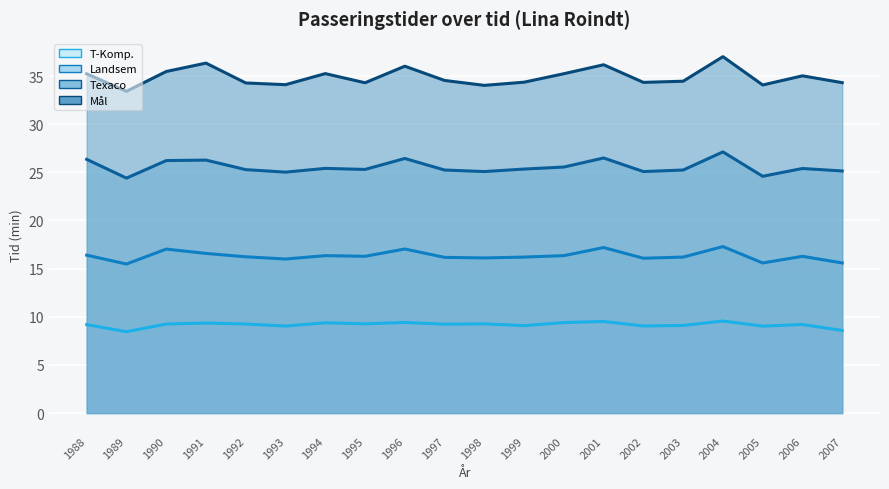

True or false: Texaco and Landsem cross at least once.

False